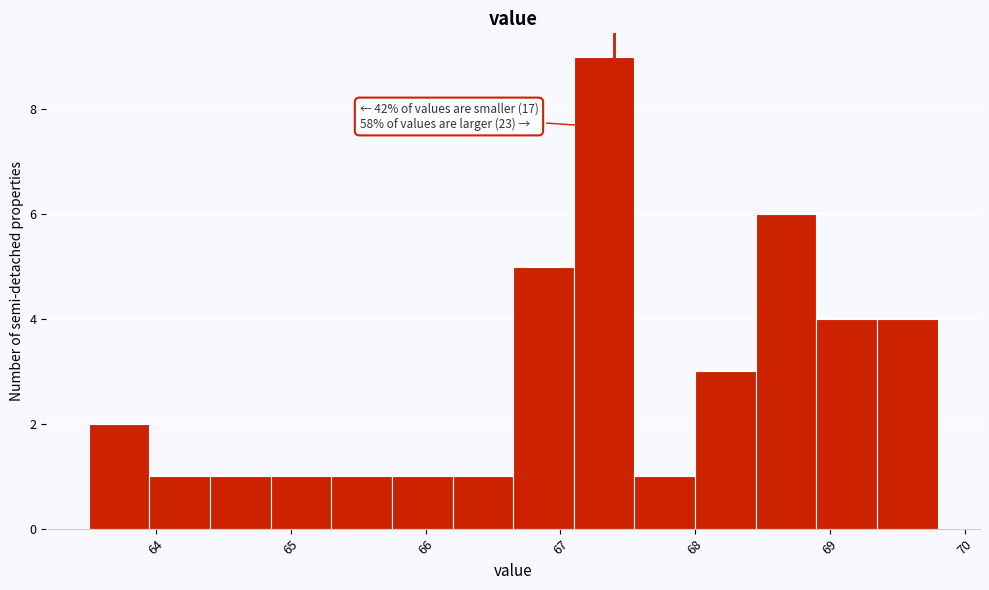

Over which range of the x-axis is the bar tallest?

67.10 to 67.55